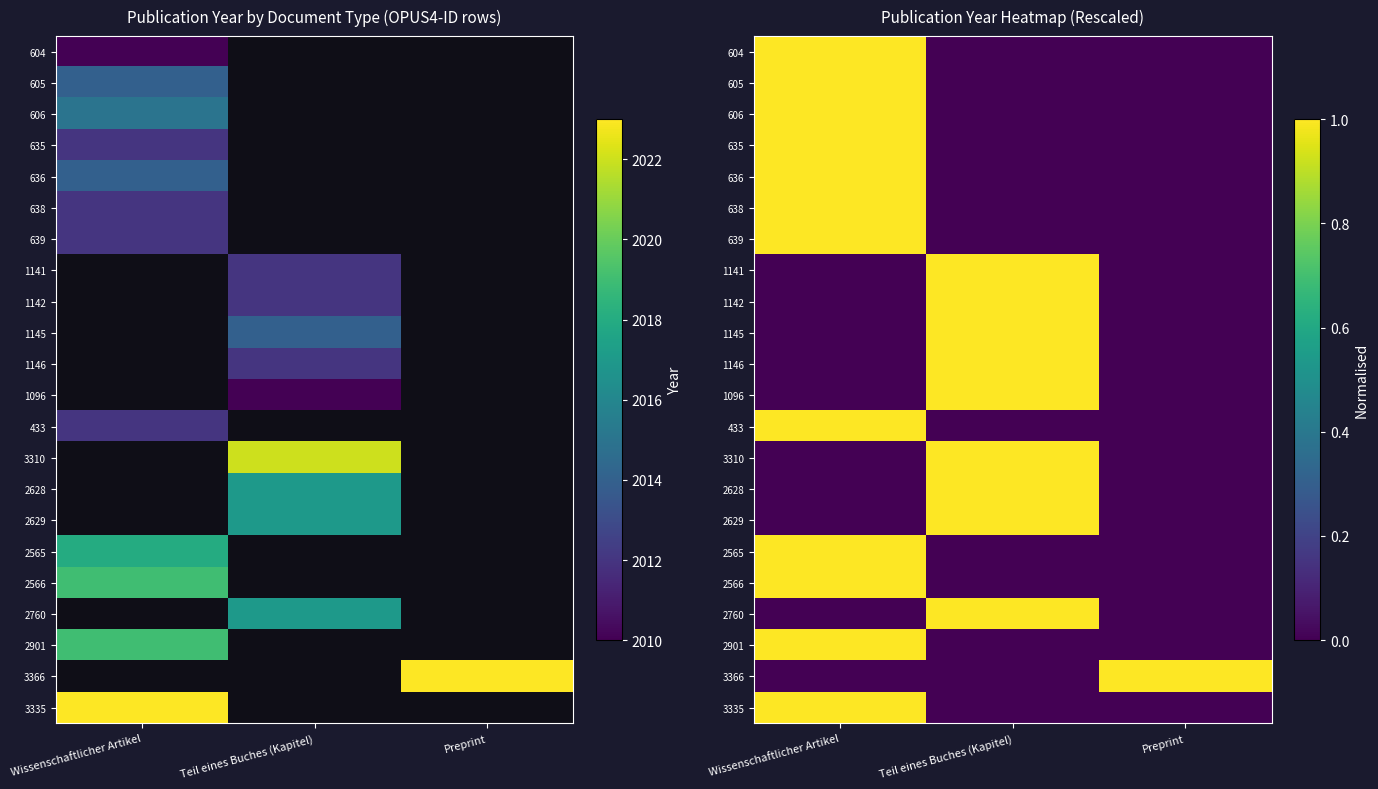

True or false: 433 has a value of 0 at Preprint.

True